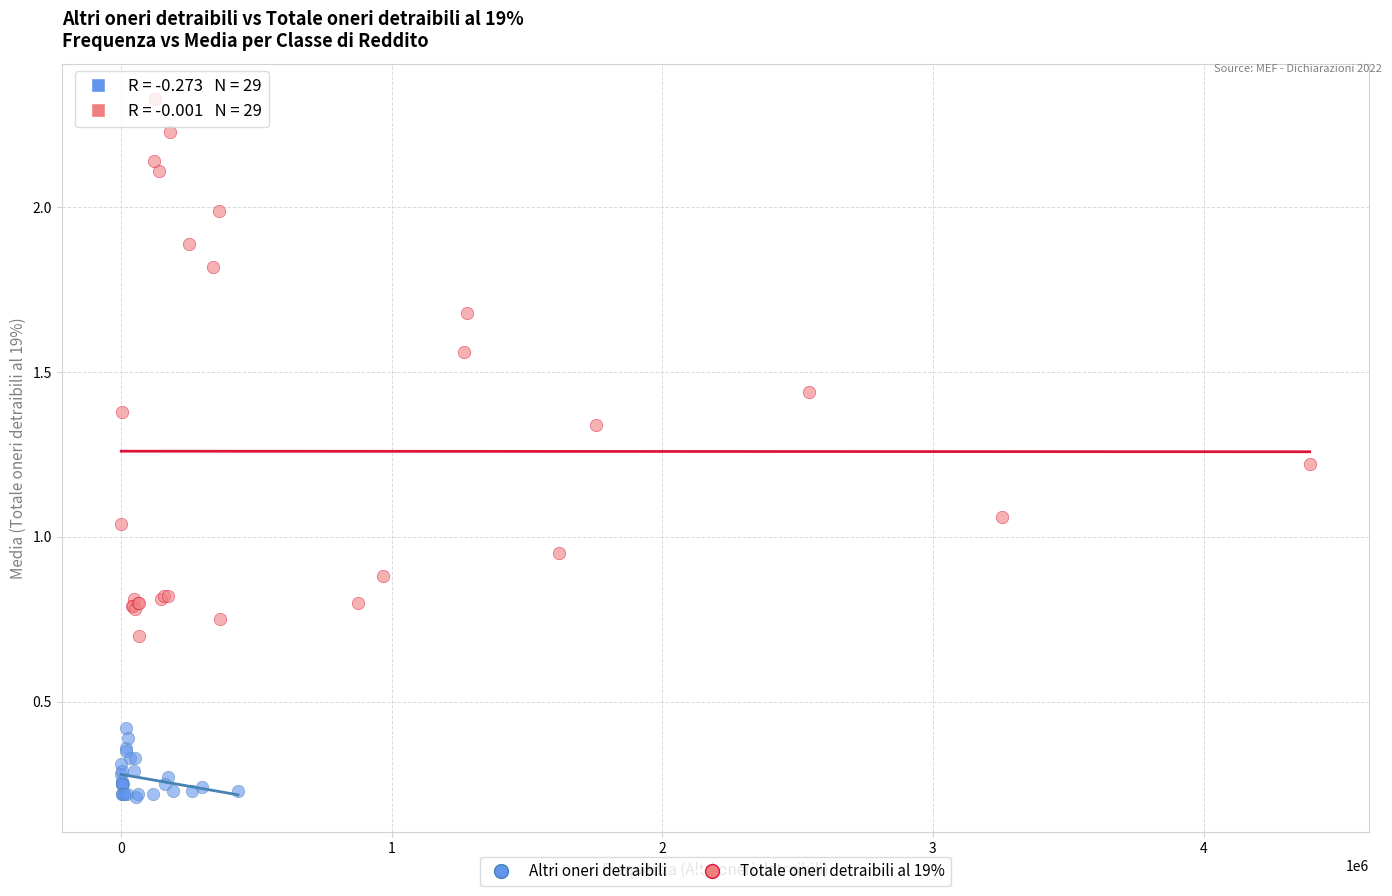

Which series has the widest spread of Y values?

Totale oneri detraibili al 19%